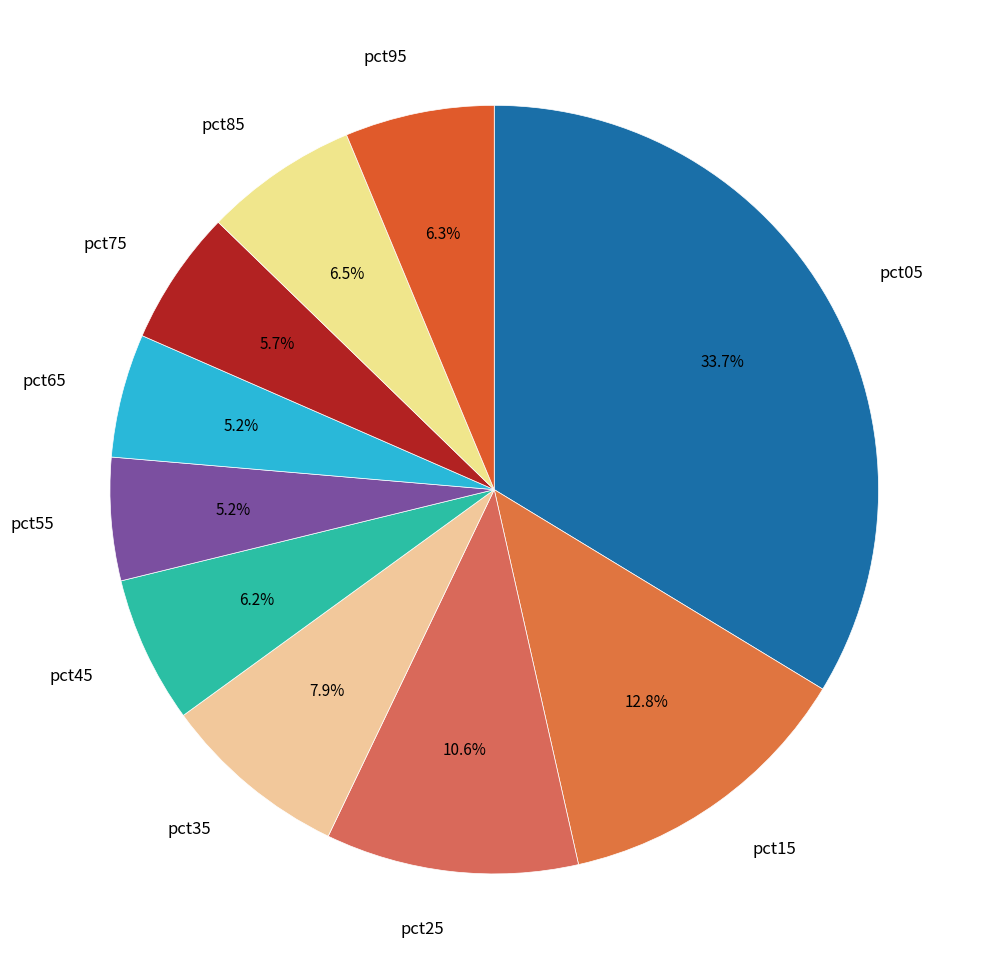

Which slice is the largest?

pct05